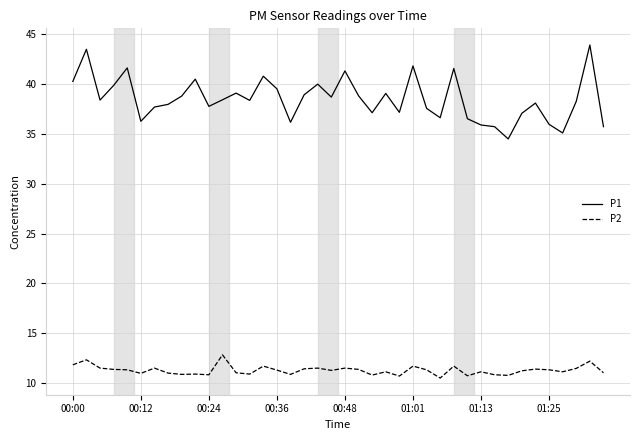

True or false: P2 and P1 intersect in this chart.

False